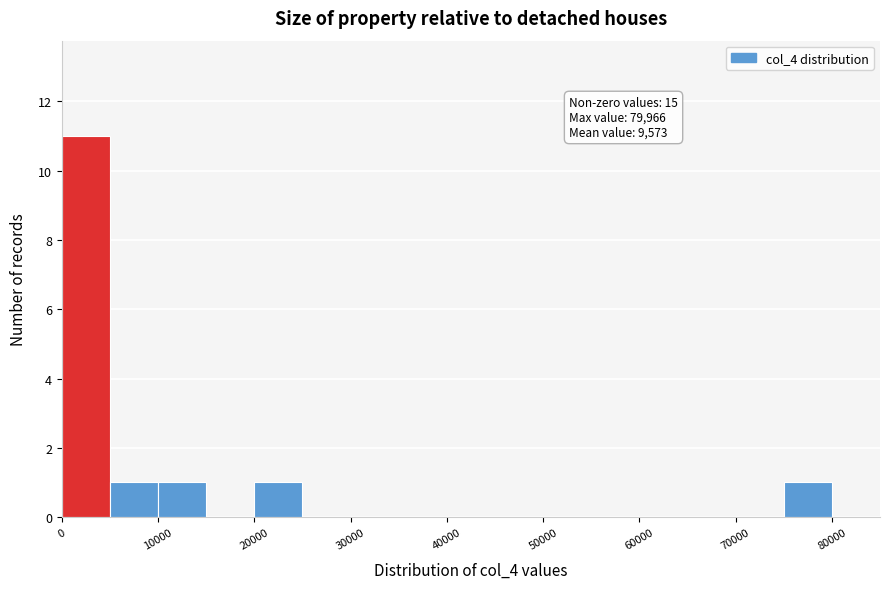

Which range on the x-axis has the tallest bar?

0 to 5000